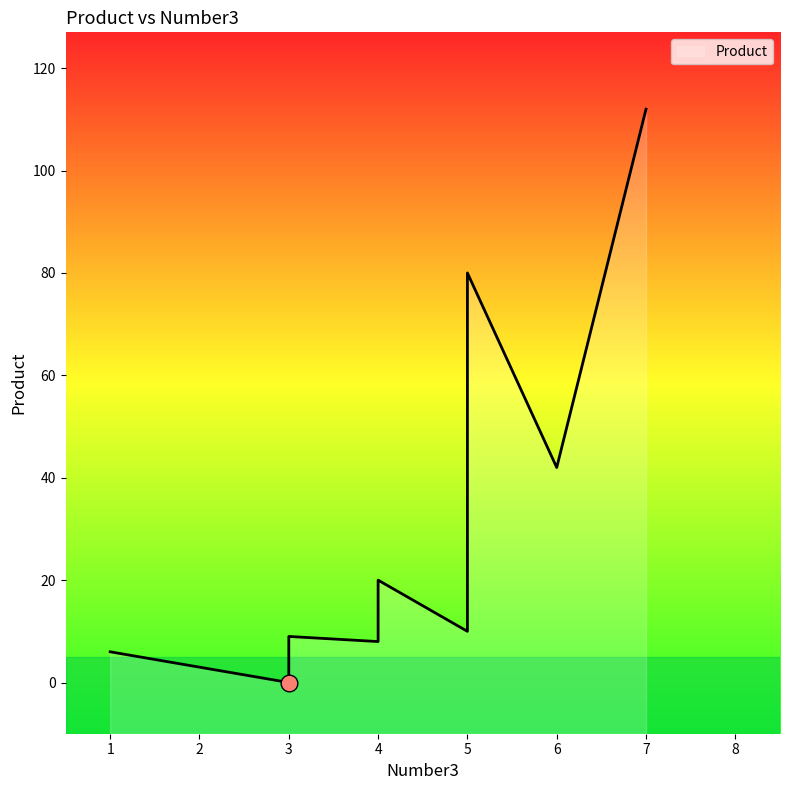

Does the chart display data point markers on the line(s)?

No